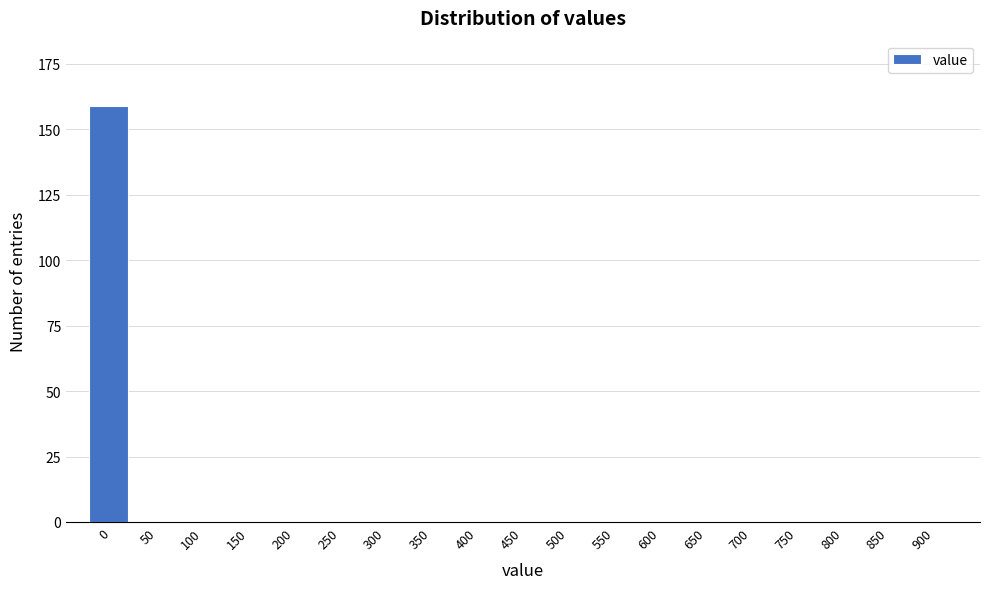

Reading right to left, transcribe all the data shown in this chart.

900=0	850=0	800=0	750=0	700=0	650=0	600=0	550=0	500=0	450=0	400=0	350=0	300=0	250=0	200=0	150=0	100=0	50=0	0=159